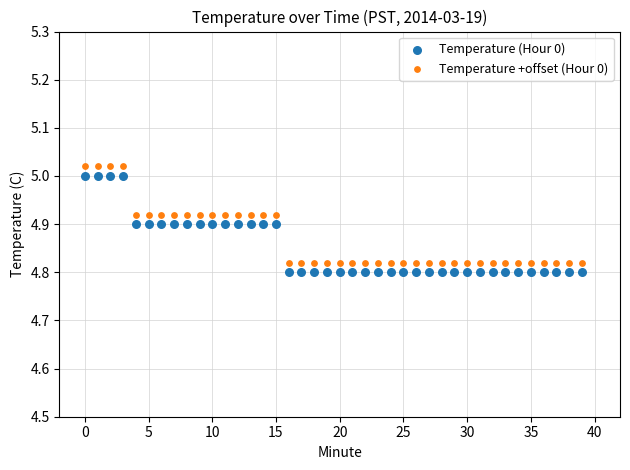

What are all the series names shown in the legend?

Temperature (Hour 0), Temperature +offset (Hour 0)